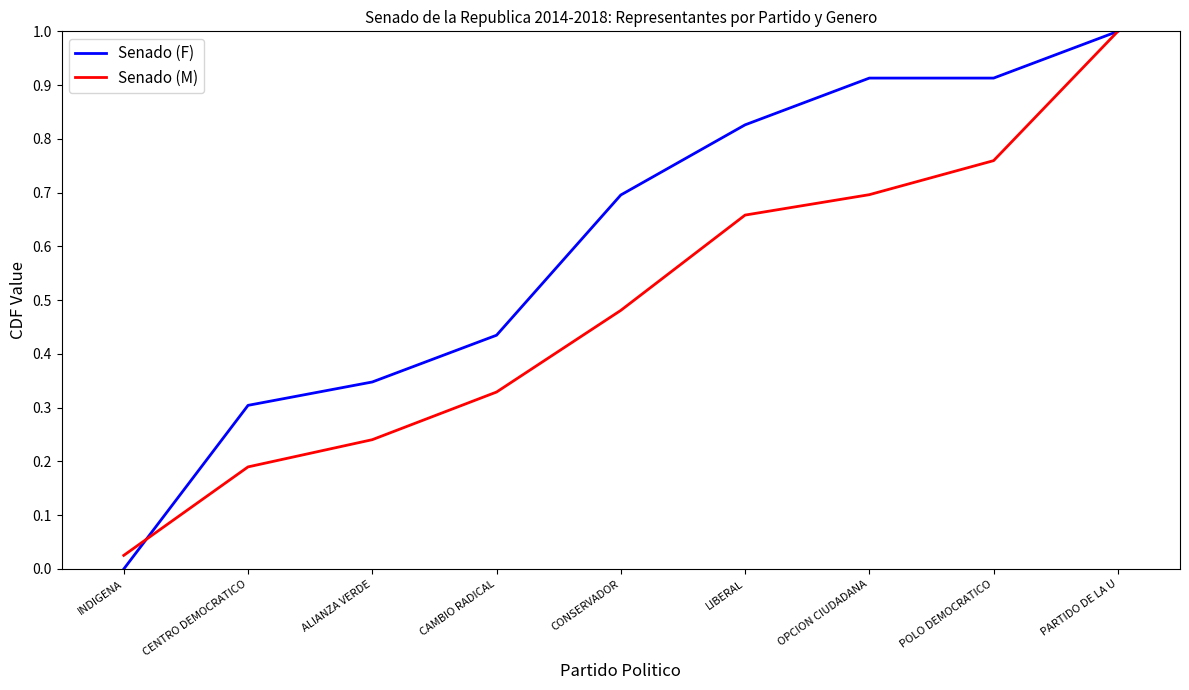

Count the number of categories in the chart.

9